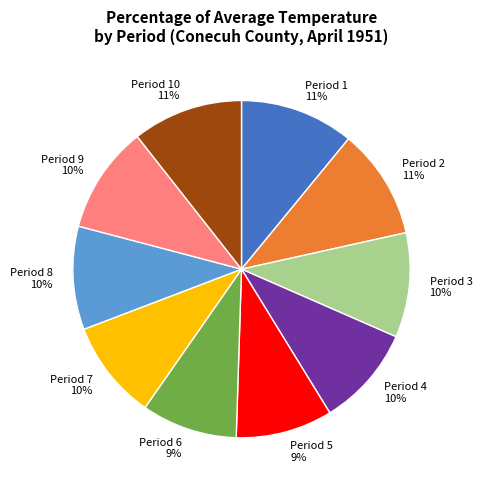

To the nearest percent, what is the difference between the Period 10 and Period 7 slice percentages?

1%